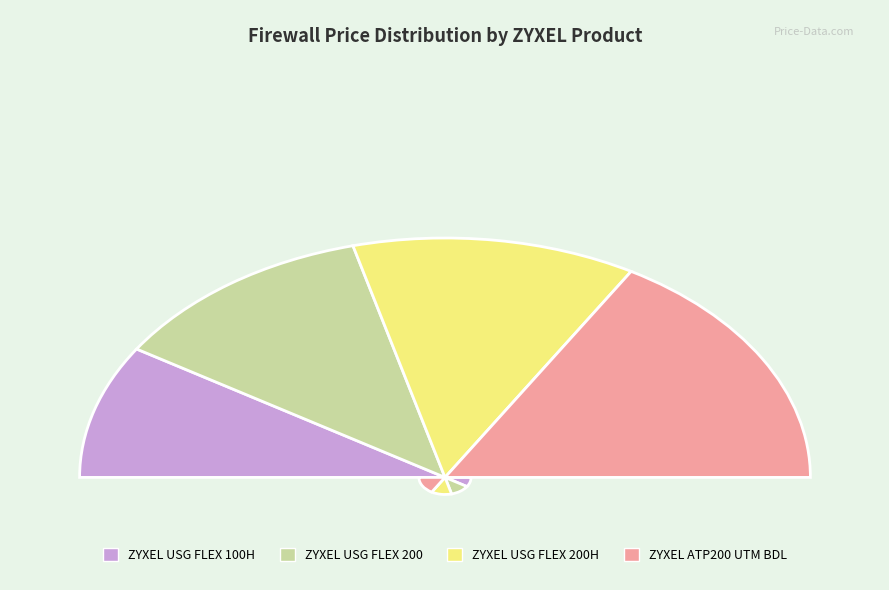

How many slices are in this pie chart?

4